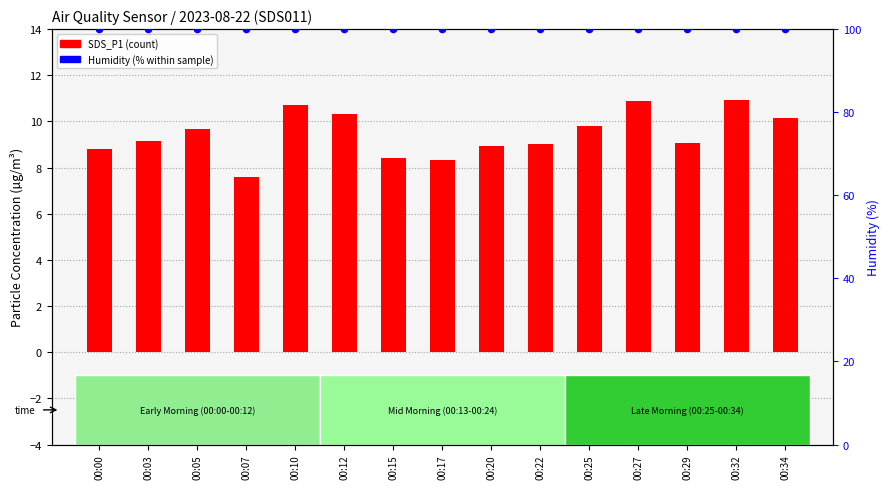

Is the value of Humidity (%) at 00:25 greater than the value of SDS_P1 (µg/m³) at 00:34?

Yes